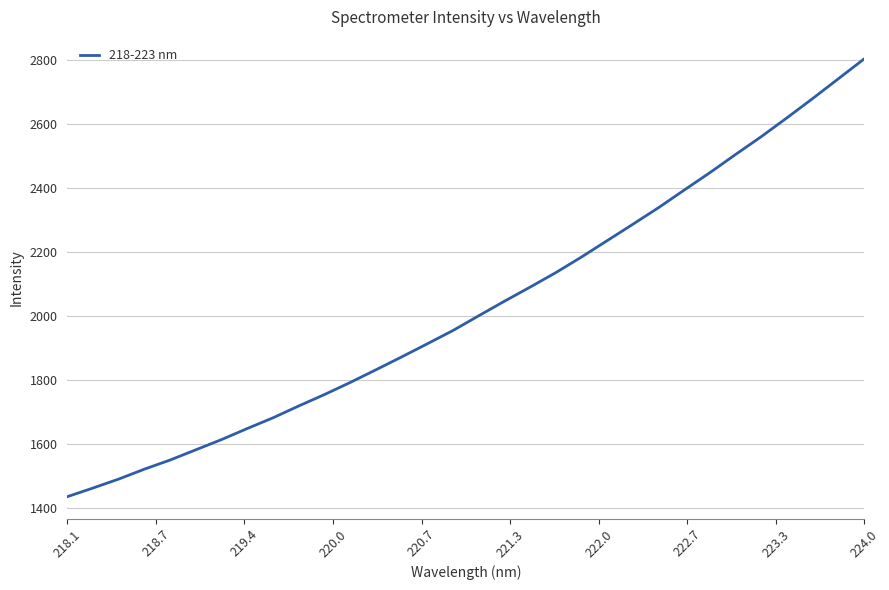

What is the difference between the maximum and minimum values?

1365.9